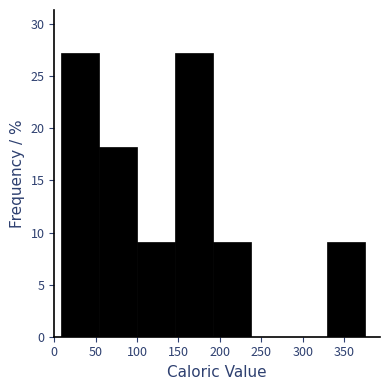

How tall is the bar that spans 190 to 235 on the x-axis? Neither the bar edges nor the heights are printed on the chart, so give them approximately, as read against the axes.

9.0